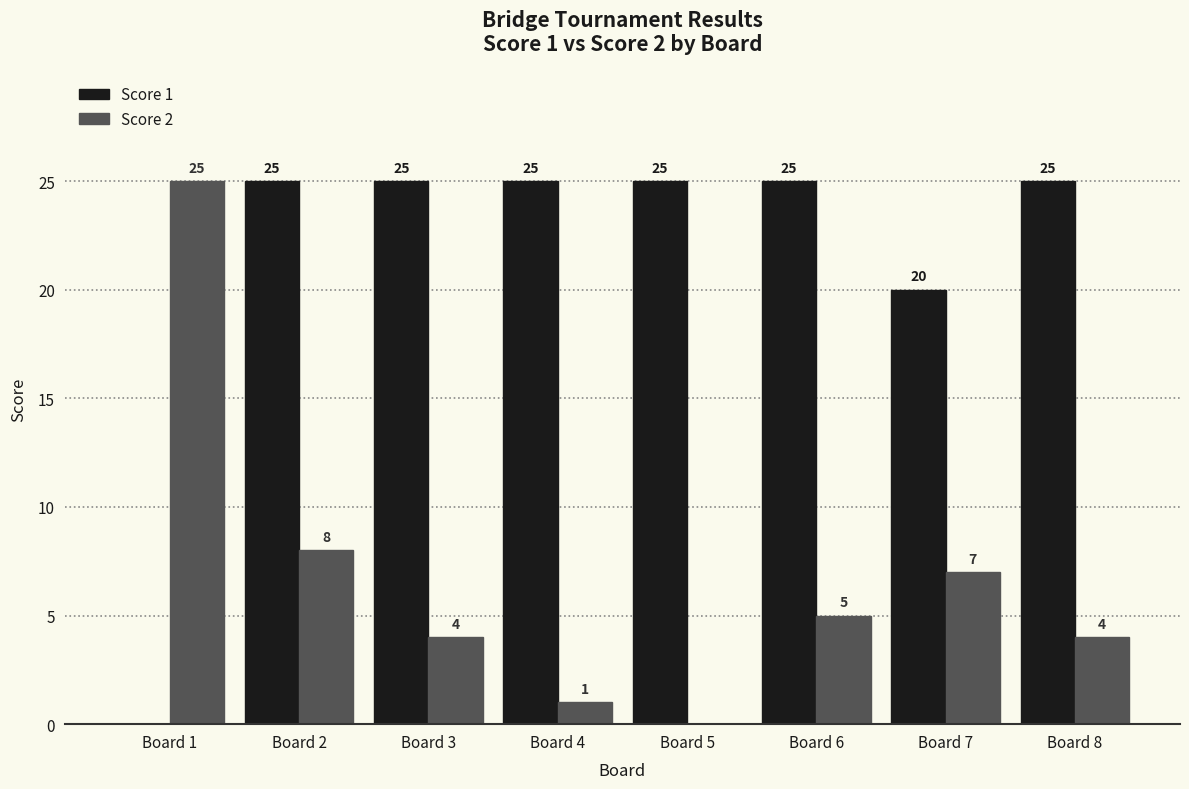

What is the average value of the Score 1 series?

21